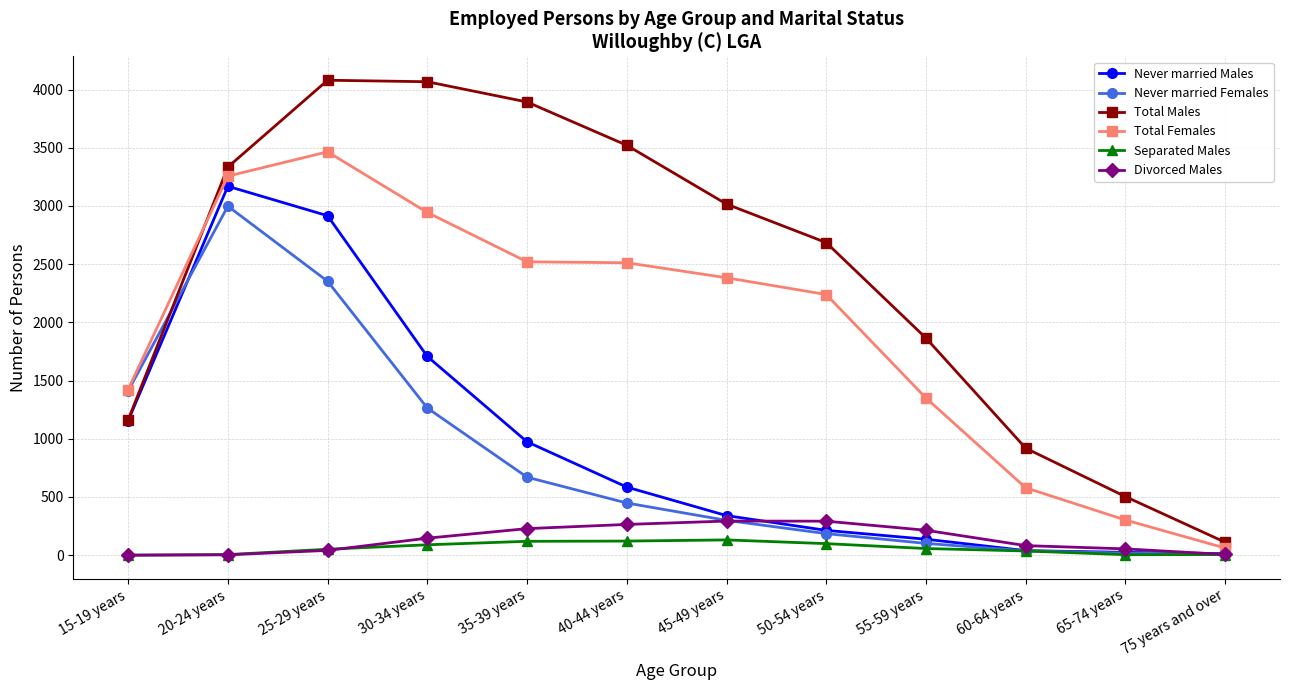

What is the label of the 9th point from the right?

30-34 years